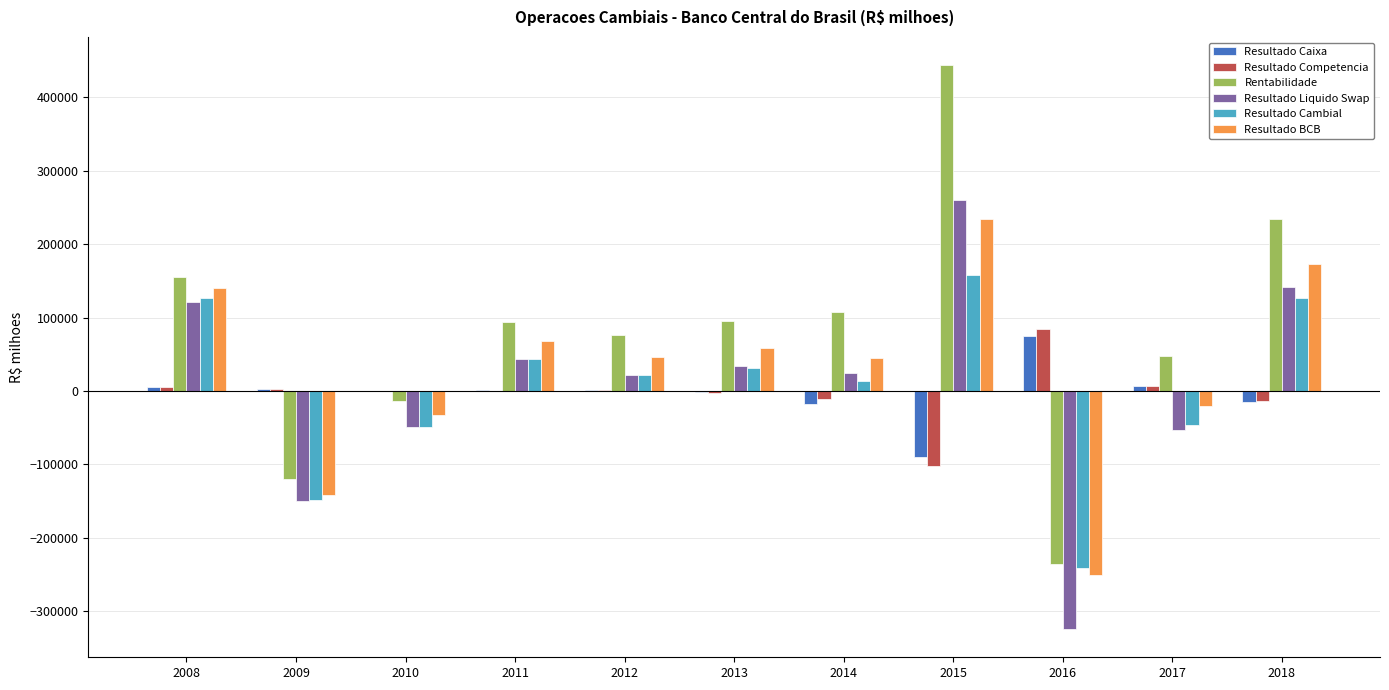

What is the greatest value displayed?

443663.6